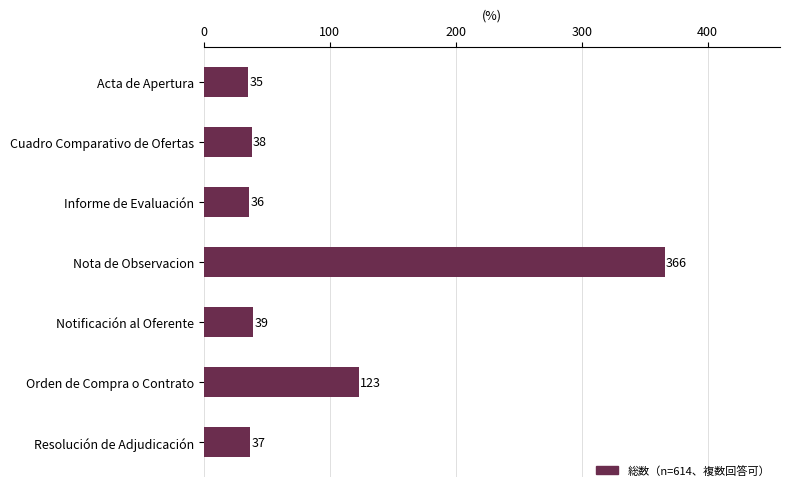

True or false: the data shows 366 at Nota de Observacion.

True